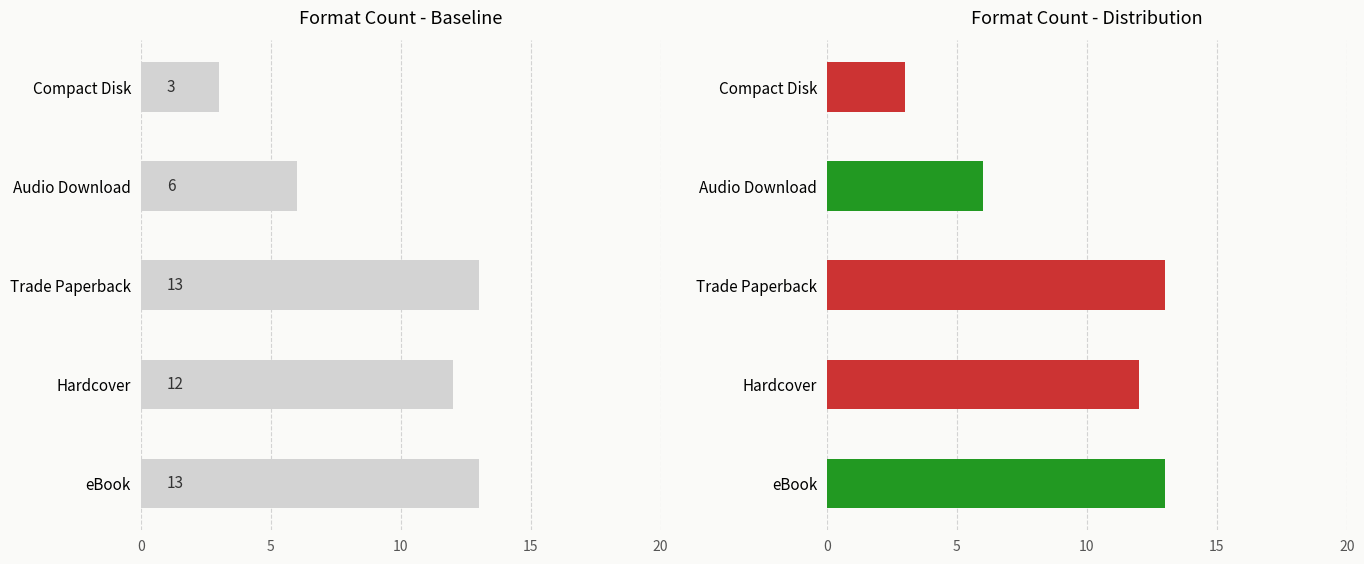

What is the value of the 3rd bar from the left?

13